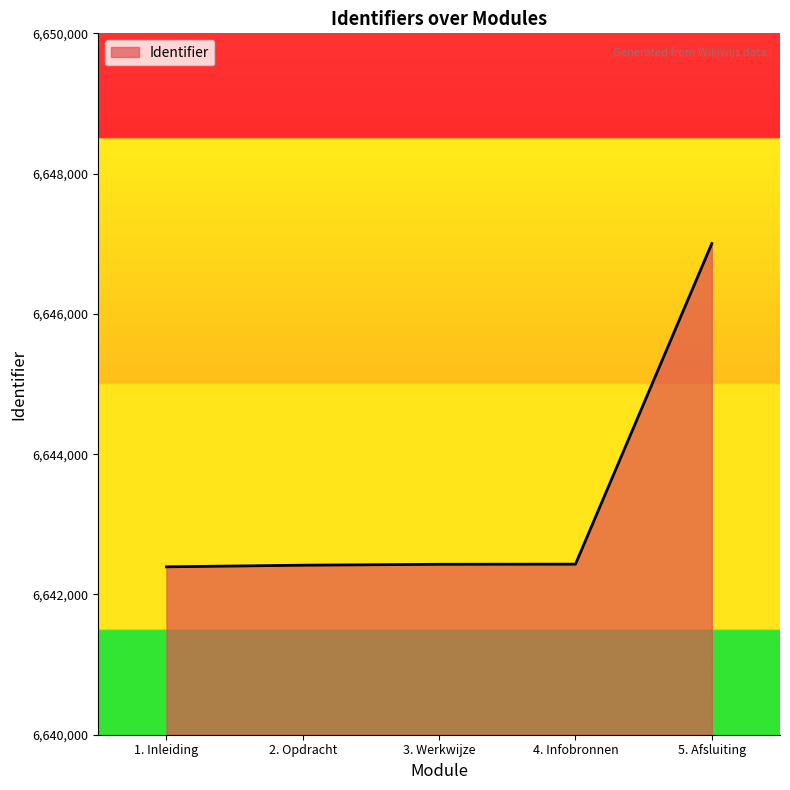

What is the average value?

6643335